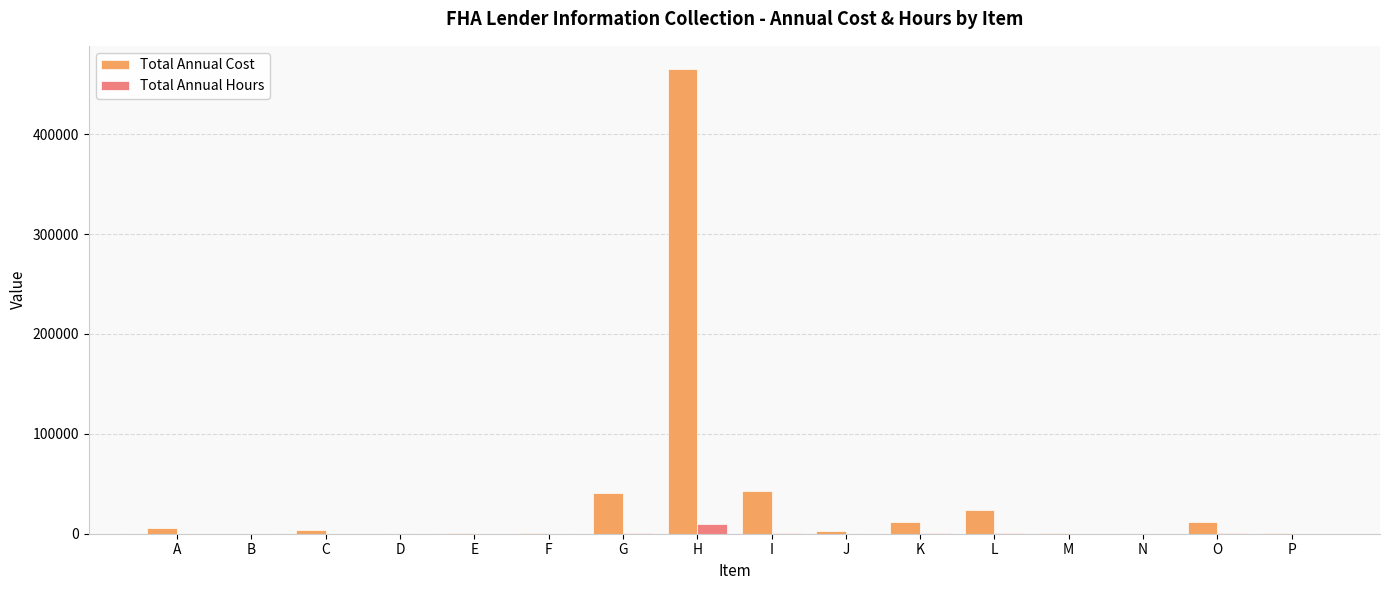

The value of Total Annual Cost at F is 705. True or false?

True